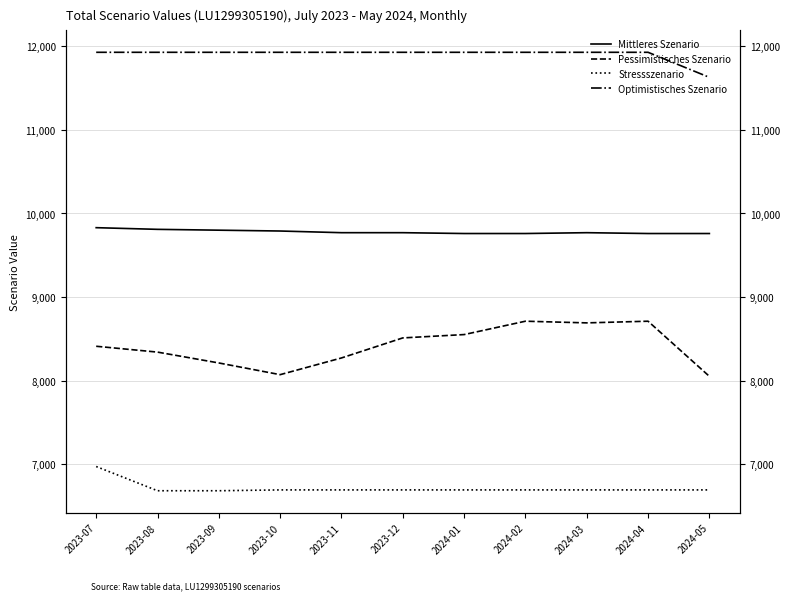

What is the sum of all Stressszenario values?

73850